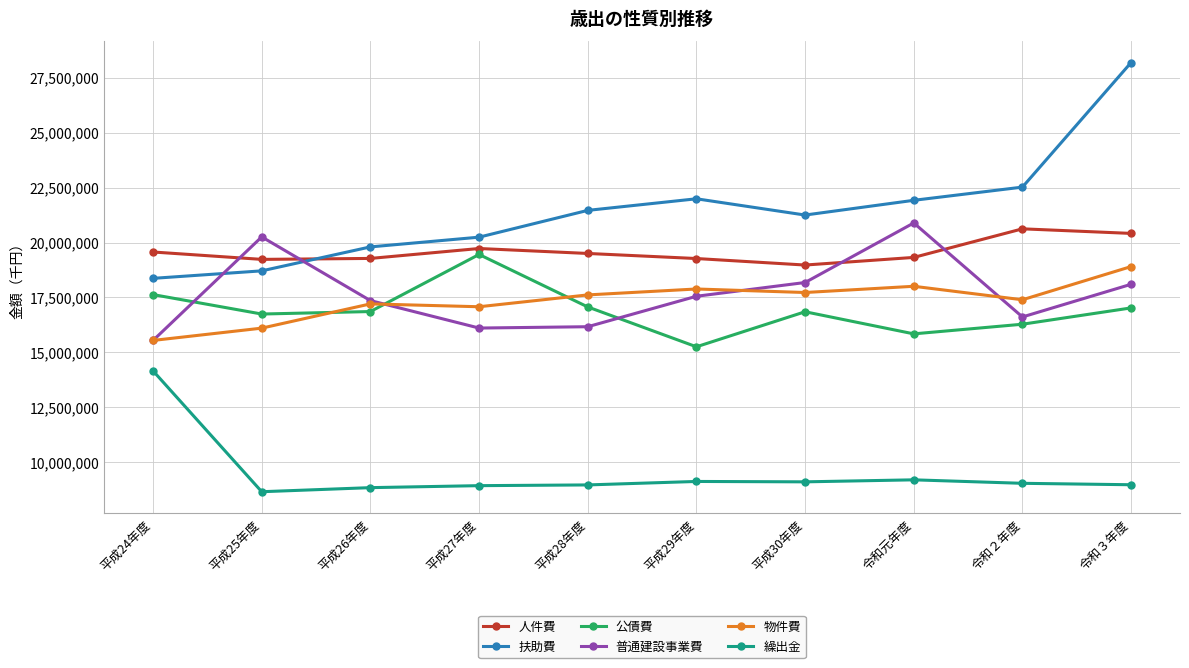

True or false: 繰出金 and 普通建設事業費 cross at least once.

False